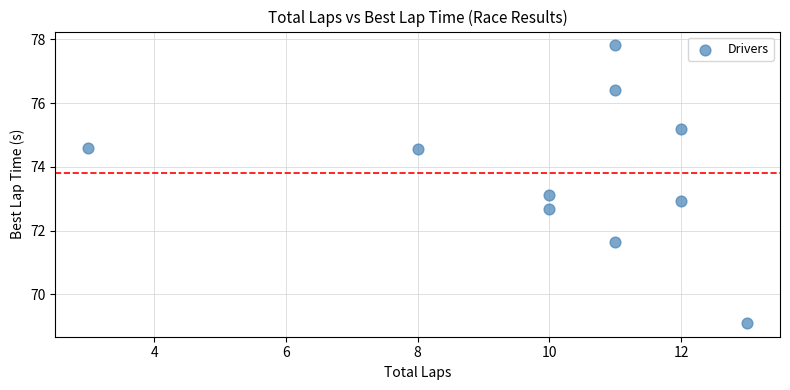

What is the range of Y values (max minus min)?

8.7